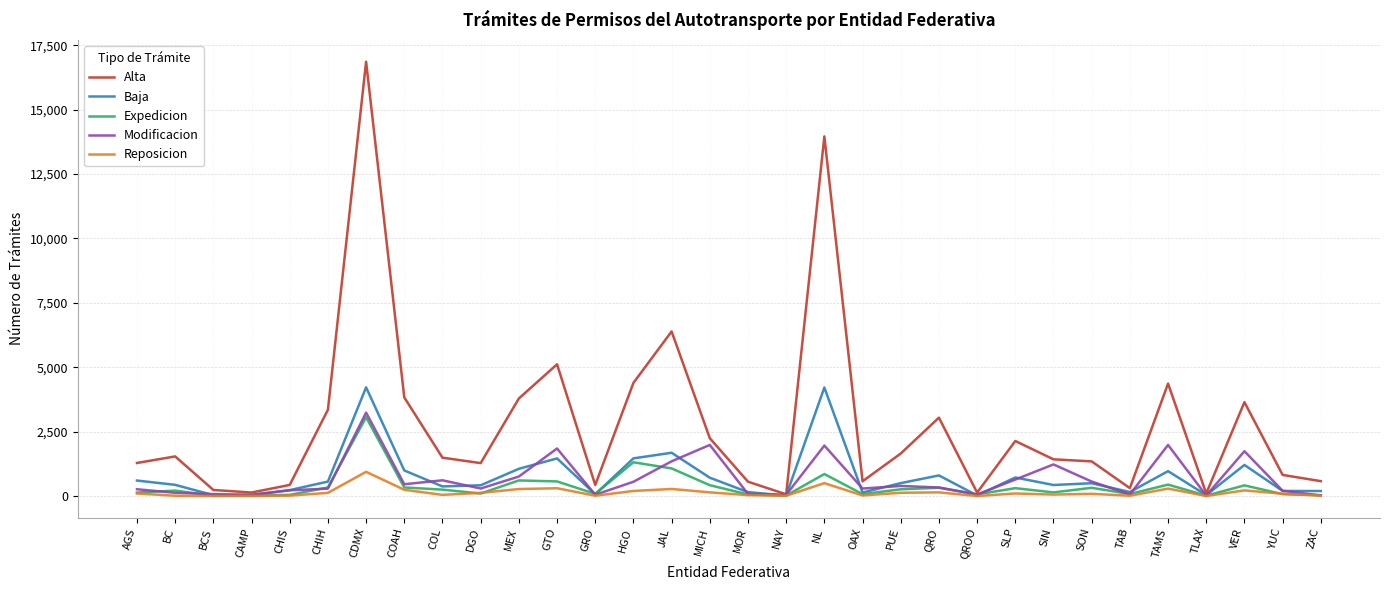

True or false: Baja has a value of 1111 at JAL.

False